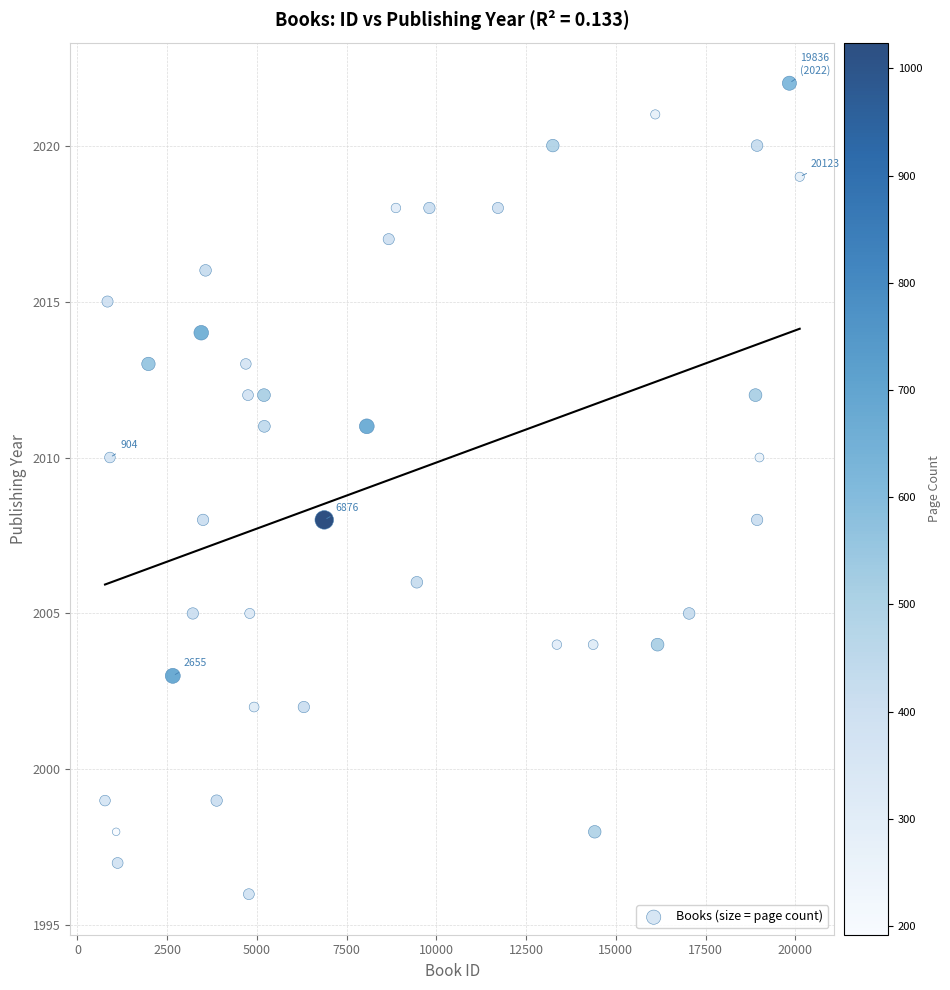

What is the range of X values (max minus min)?

19356